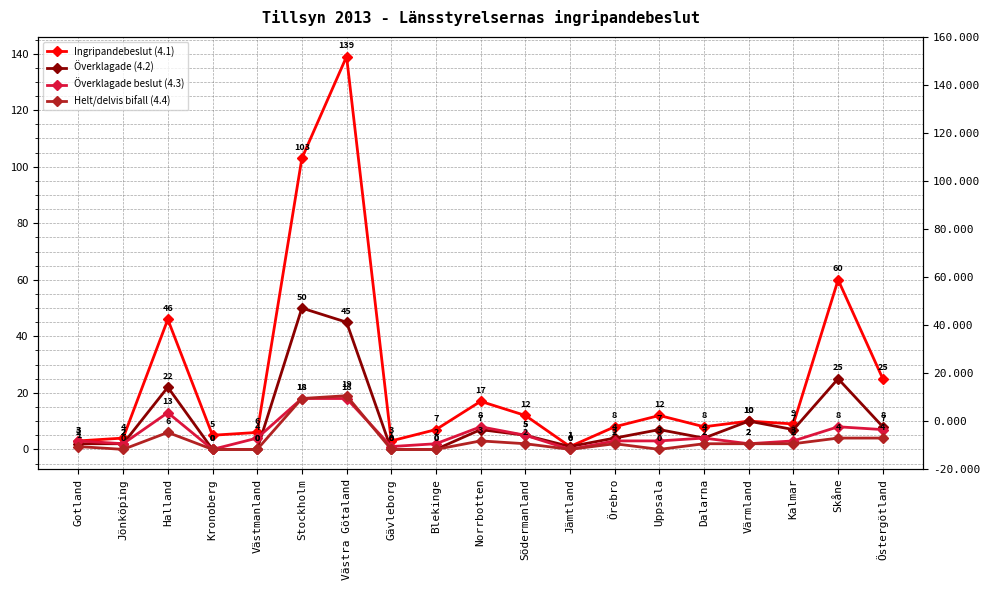

How many interior local peaks does the Helt/delvis bifall (4.4) series have?

4